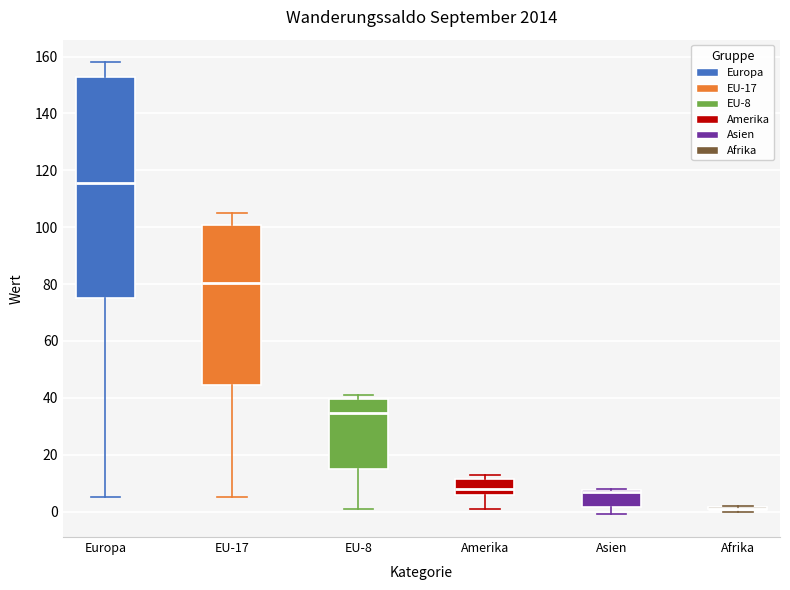

Which box is the tallest, from its lower edge to its upper edge?

Europa